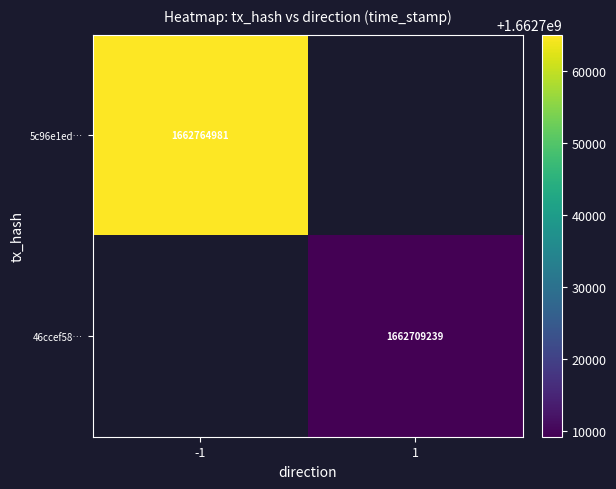

The value of 46ccef58… at 1 is 491002015.5. True or false?

False